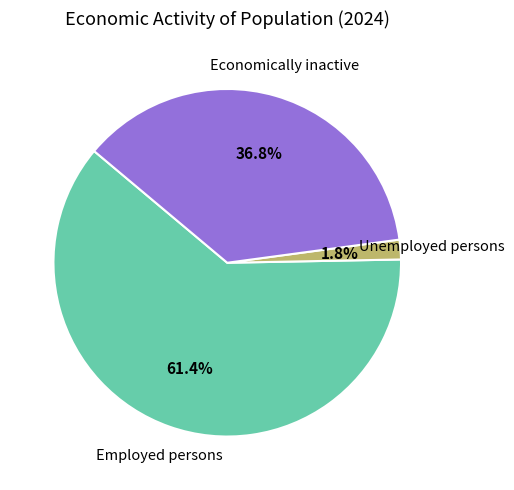

Does any single category account for the majority?

Yes